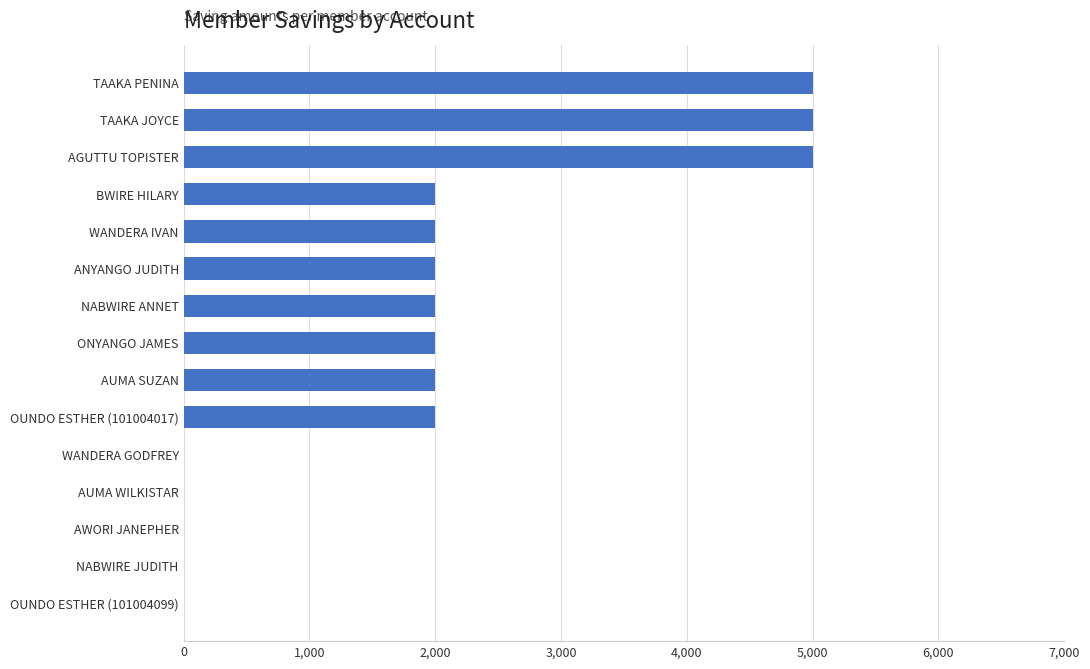

Which has a higher value, BWIRE HILARY or NABWIRE JUDITH?

BWIRE HILARY